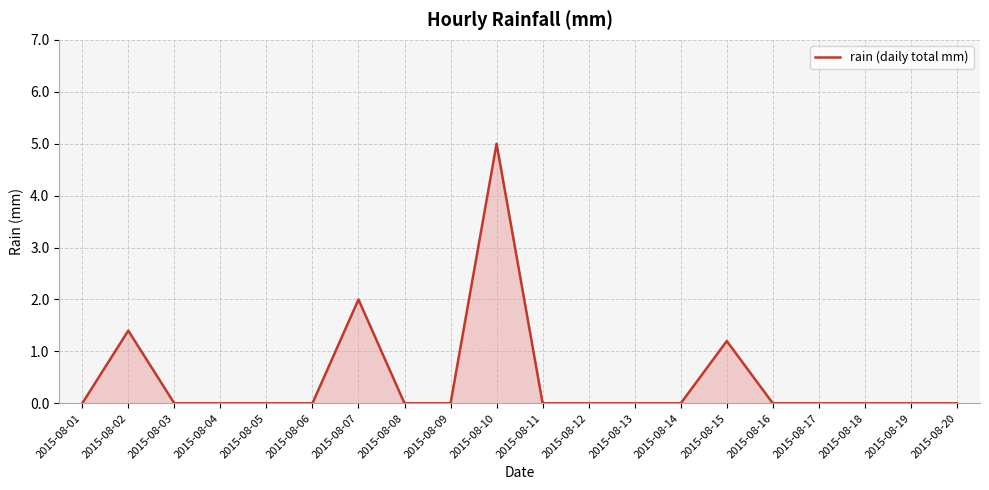

Between 2015-08-10 and 2015-08-08, which is larger?

2015-08-10